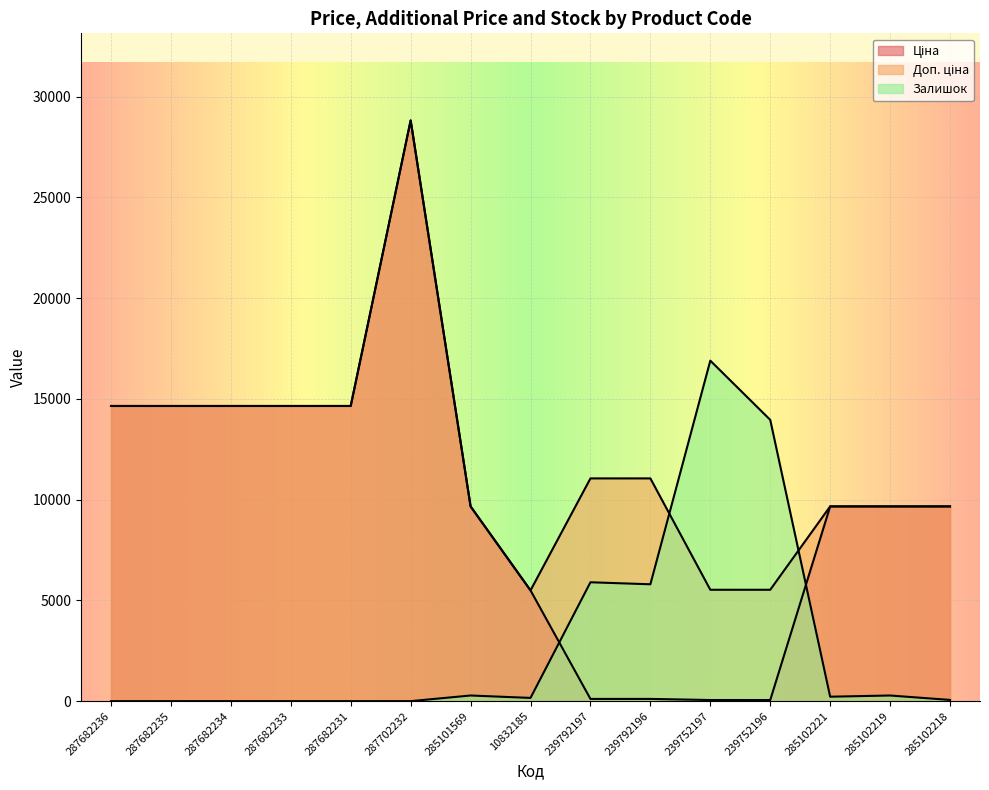

Reading left to right, list all the values displayed in this chart.

Ціна: 14649.6	14649.6	14649.6	14649.6	14649.6	28821.8	9664.7	5497.3	110.5	110.5	55.3	55.3	9664.7	9664.7	9664.7
Доп. ціна: 14649.6	14649.6	14649.6	14649.6	14649.6	28821.8	9664.7	5497.3	11055.0	11055.0	5528.0	5528.0	9664.7	9664.7	9664.7
Залишок: 0.0	0.0	0.0	0.0	0.0	0.0	280.0	160.0	5900.0	5800.0	16900.0	13960.0	220.0	280.0	60.0